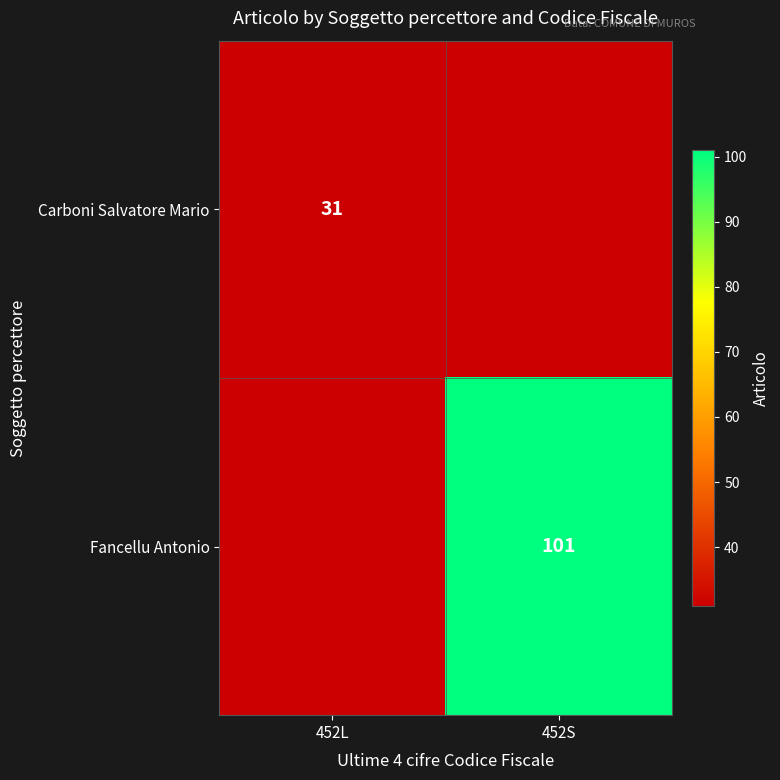

How many series are shown in this chart?

2